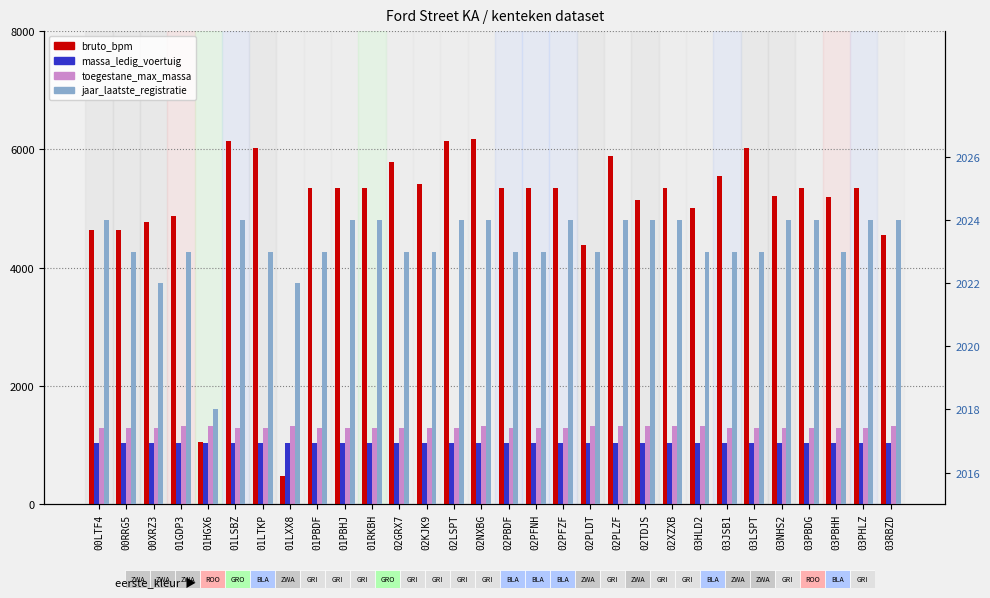

Rank the series at 02PFZF from lowest to highest value.

massa_ledig_voertuig, toegestane_maximum_massa_voertuig, jaar_laatste_registratie_tellerstand, bruto_bpm